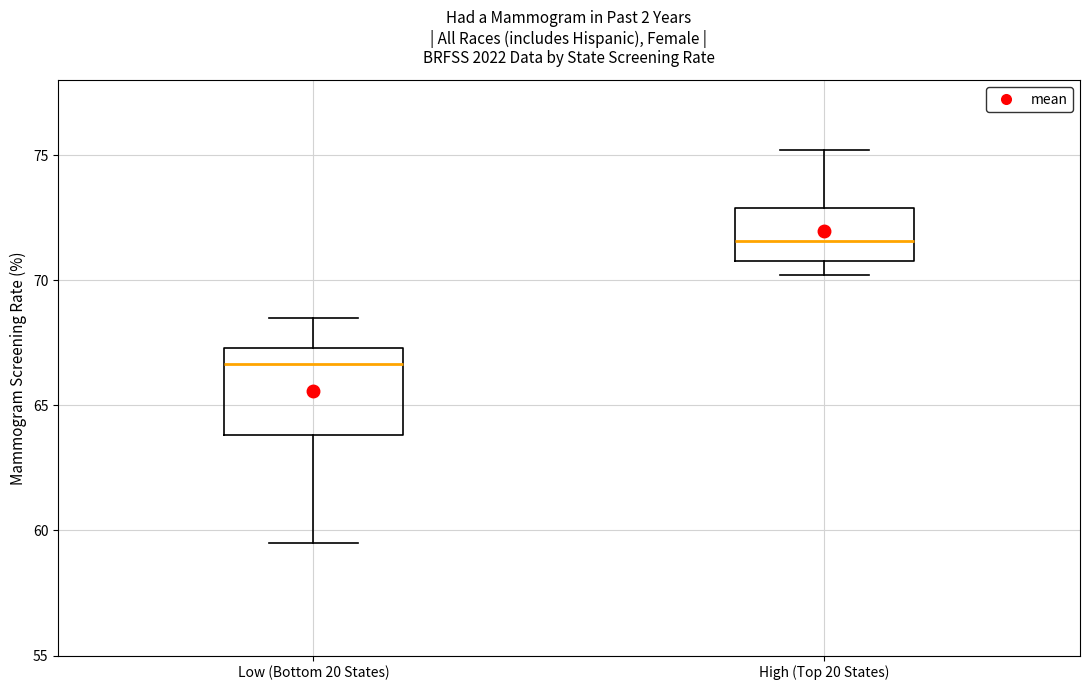

Where does the lower whisker of the box for High (Top 20 States) end on the y-axis? The values are not printed on the chart, so give them approximately, as read against the axis.

70.0